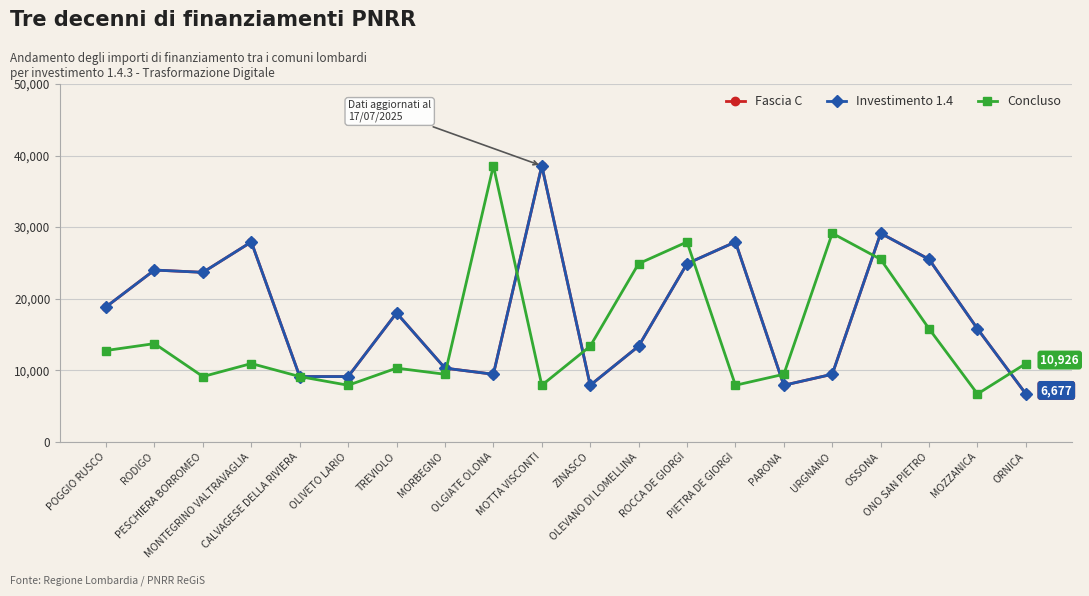

Does the chart have visible grid lines?

Yes